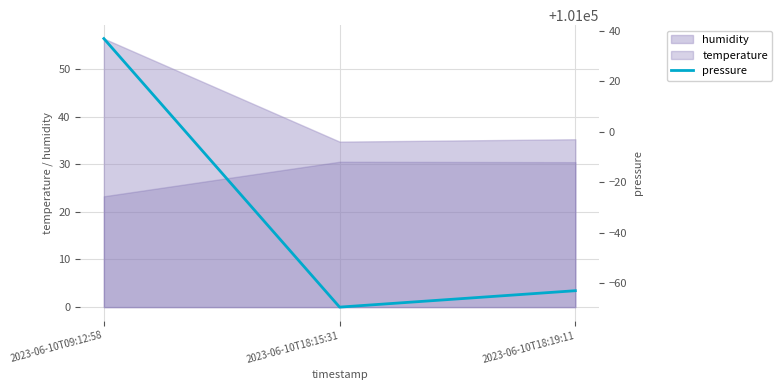

Between 2023-06-10T09:12:58 and 2023-06-10T18:15:31, which is larger?

2023-06-10T09:12:58